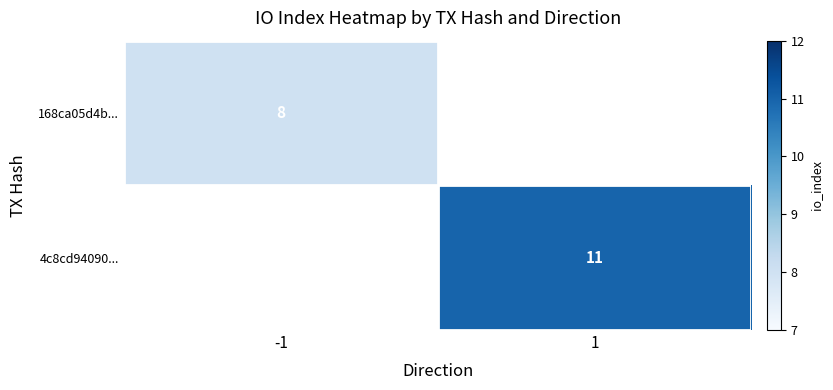

The 4c8cd94090... series shows 7 at 1. True or false?

False